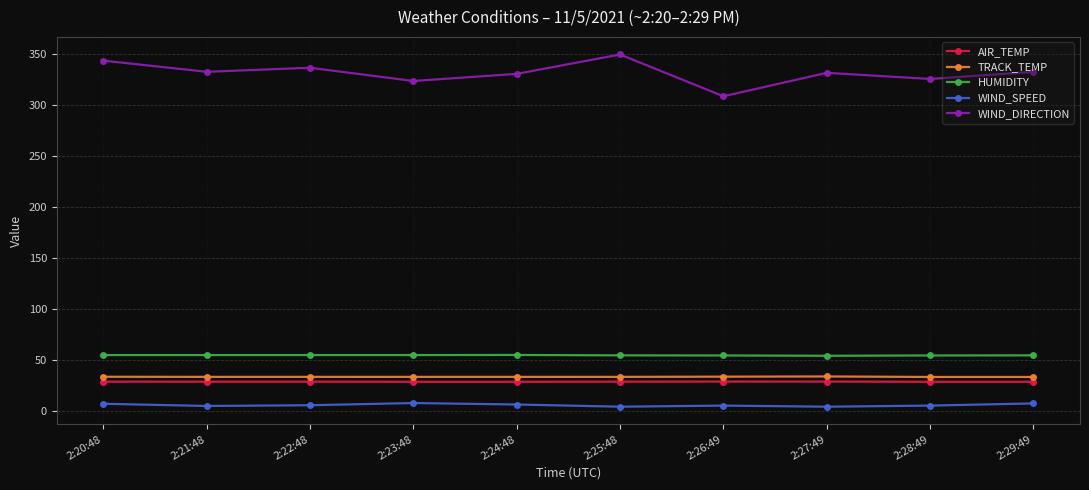

Which series has the largest total across all categories?

WIND_DIRECTION